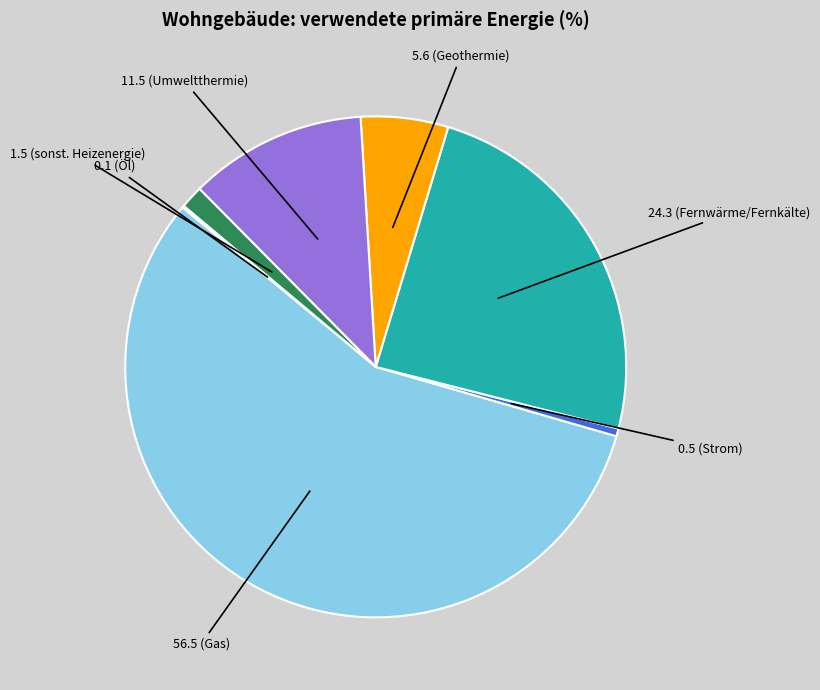

Is it true that 24.3 (Fernwärme/Fernkälte) is 15% of the pie?

False